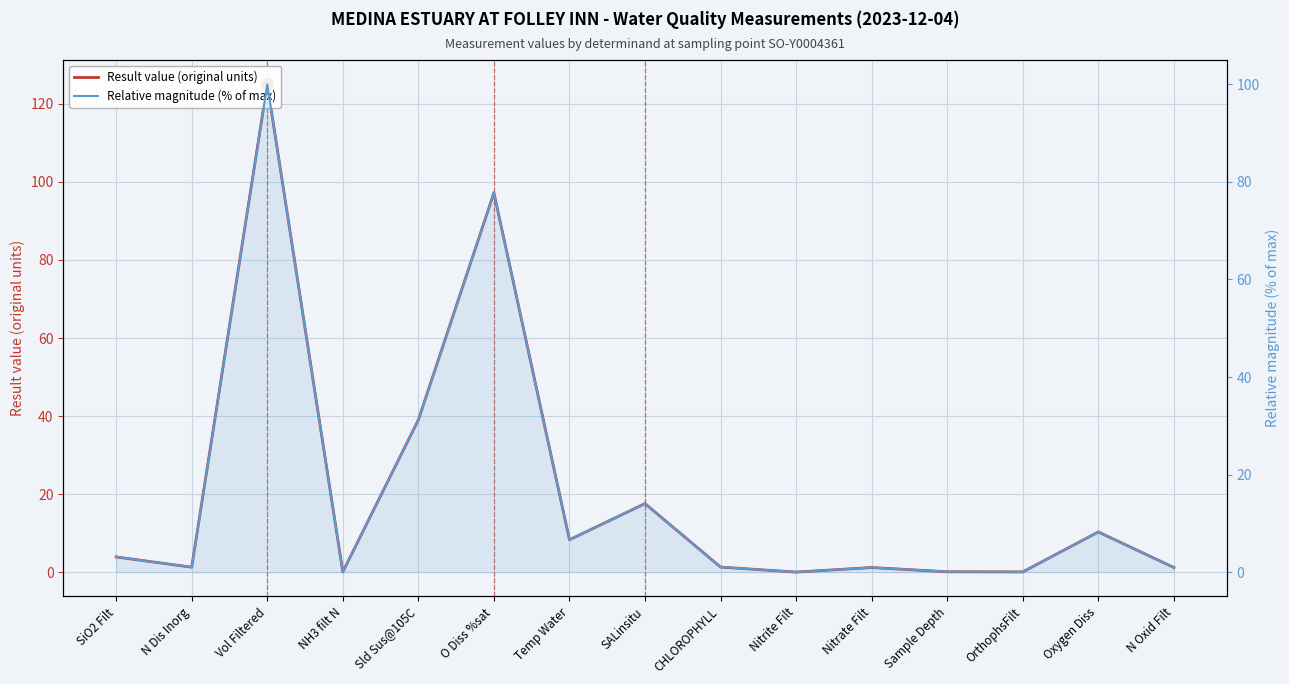

Reading left to right, extract all data points from this chart.

Result value (original units): 3.9	1.3	125.0	0.1	39.0	97.2	8.3	17.6	1.3	0.0	1.2	0.1	0.1	10.3	1.2
Relative magnitude (% of max): 3.1	1.0	100.0	0.1	31.2	77.8	6.6	14.1	1.0	0.0	0.9	0.1	0.0	8.2	1.0